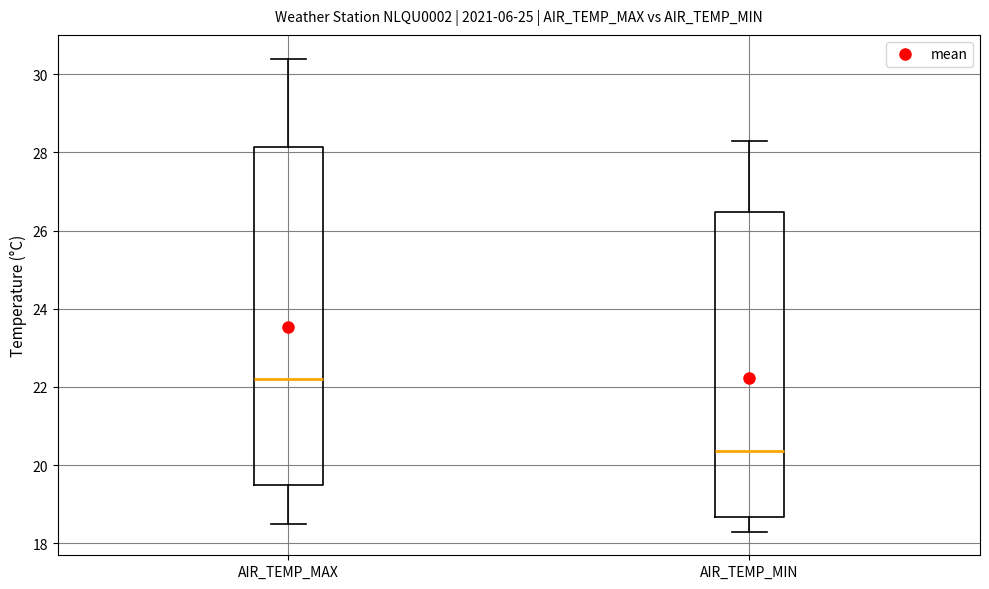

Comparing the boxes themselves (not the whiskers), which one is the tallest?

AIR_TEMP_MAX